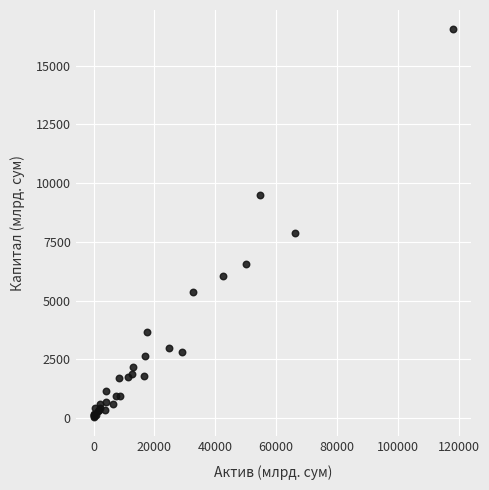

What Y value in the scatter plot is closest to 8296?

7886.9